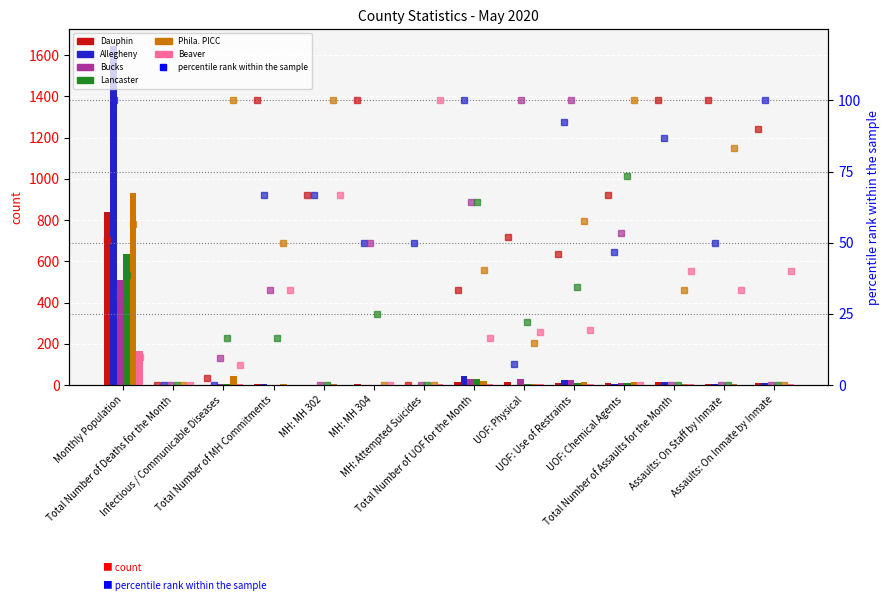

Which series has the largest range (max minus min)?

Allegheny